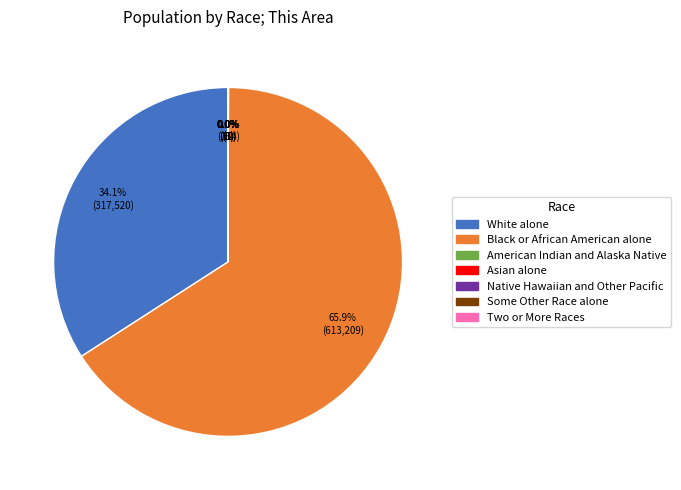

Approximately how many times larger is the value at White alone compared to Black or African American alone?

0.5